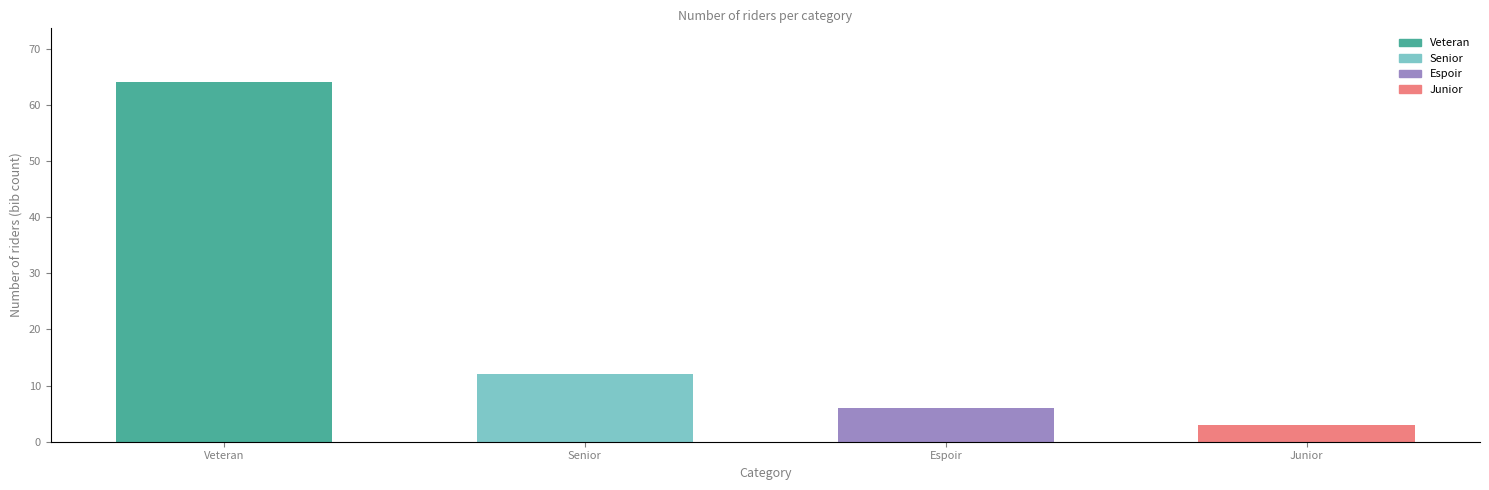

What is the difference between the maximum and minimum values?

61